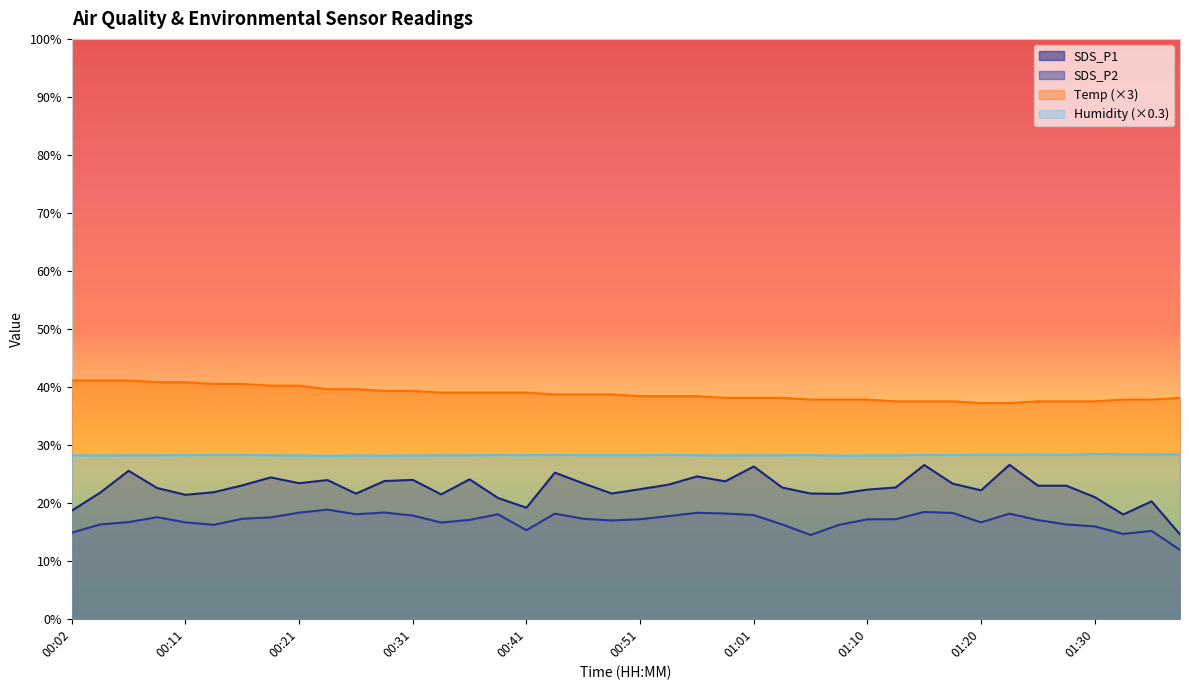

Which category has the lowest value in the Humidity series?

00:24